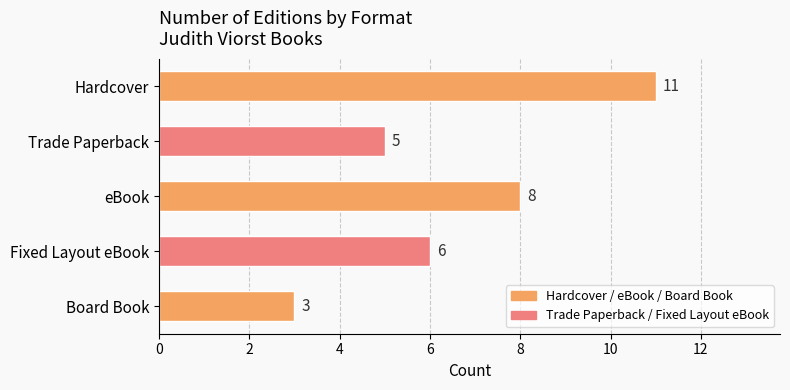

How many data points are less than 6?

2